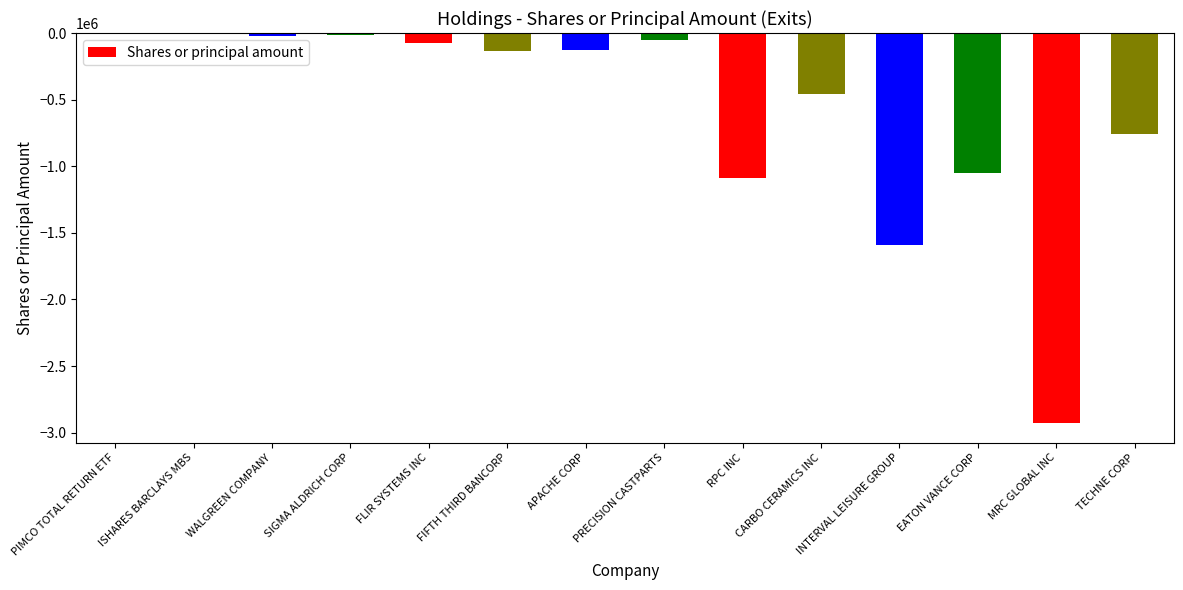

At which label is the value closest to -1465012?

INTERVAL LEISURE GROUP